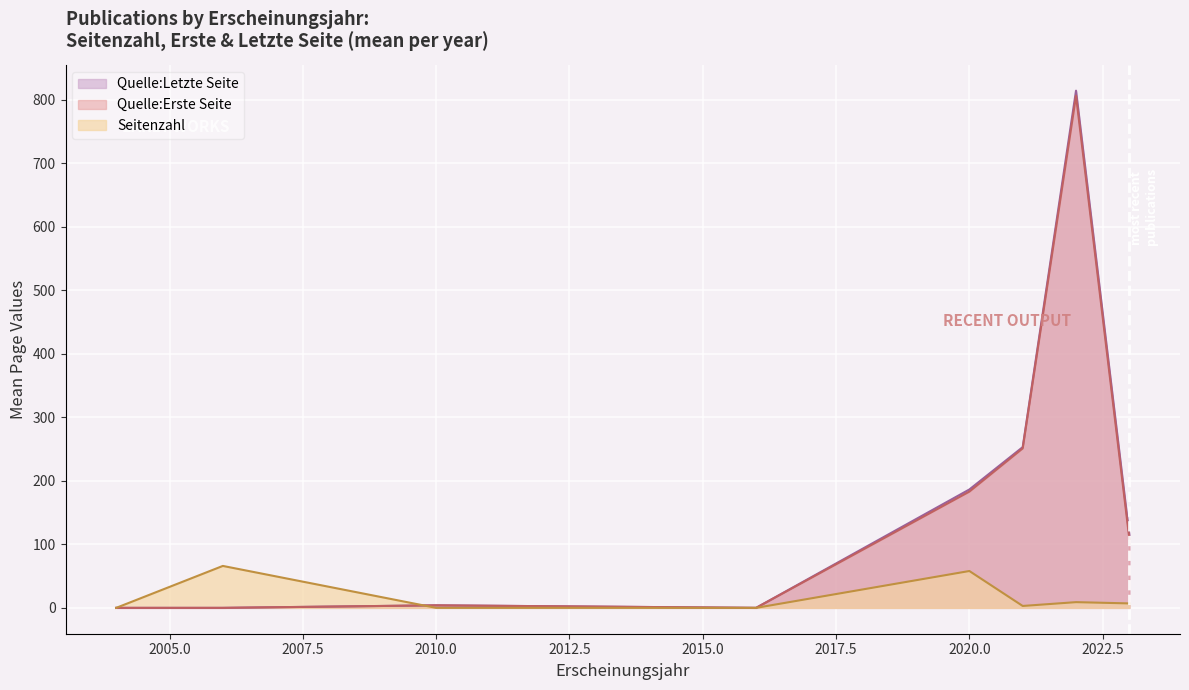

At how many categories does at least one series exceed 505?

1